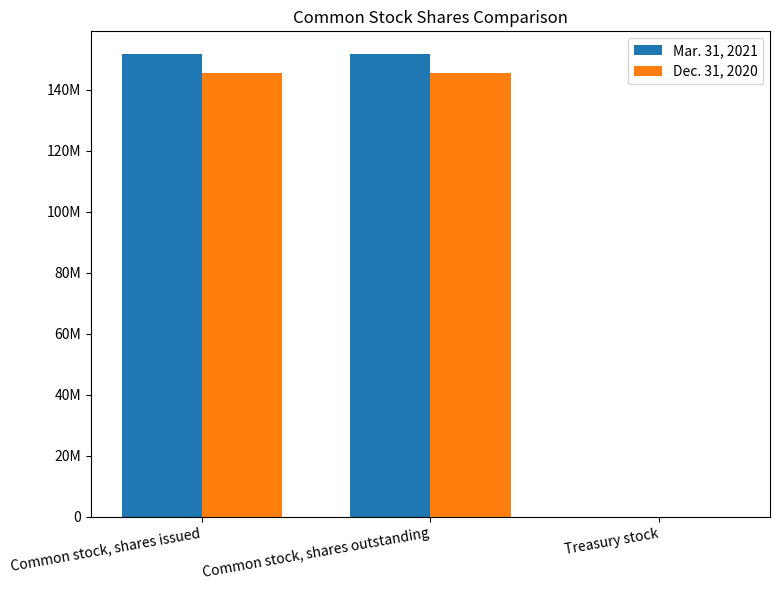

Reading right to left, extract all data points from this chart.

Mar. 31, 2021: Treasury stock=9500	Common stock, shares outstanding=151653150	Common stock, shares issued=151662650
Dec. 31, 2020: Treasury stock=9500	Common stock, shares outstanding=145700091	Common stock, shares issued=145709591